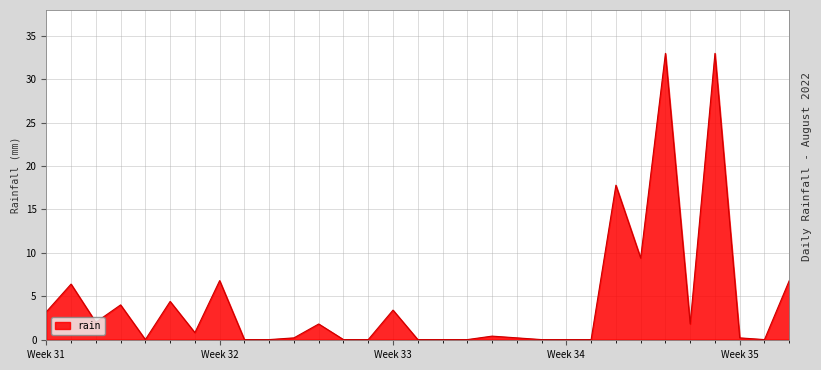

What is the difference between the maximum and minimum values?

33.0